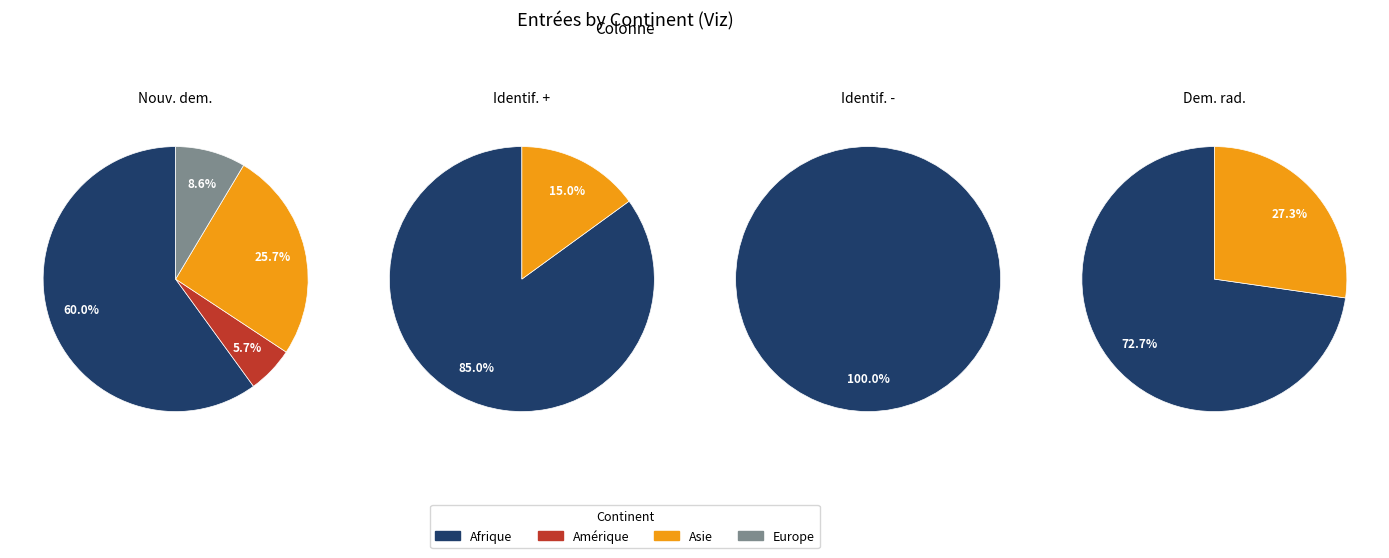

Which category accounts for the majority?

Afrique